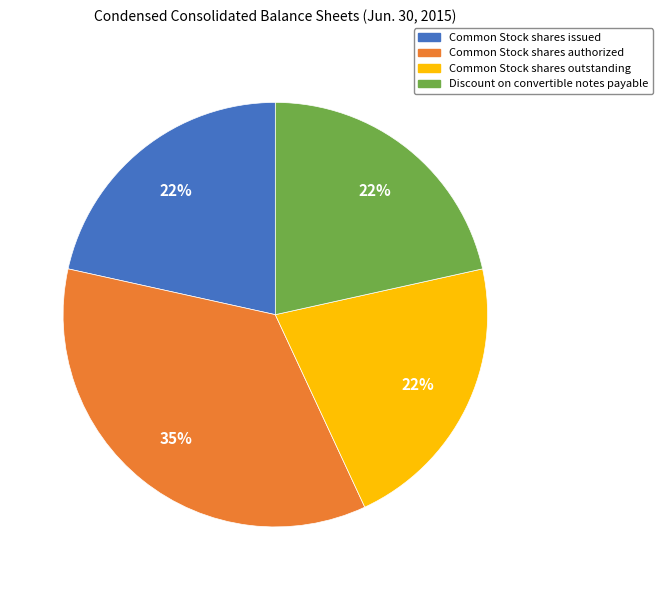

How many segments does this pie chart have?

4